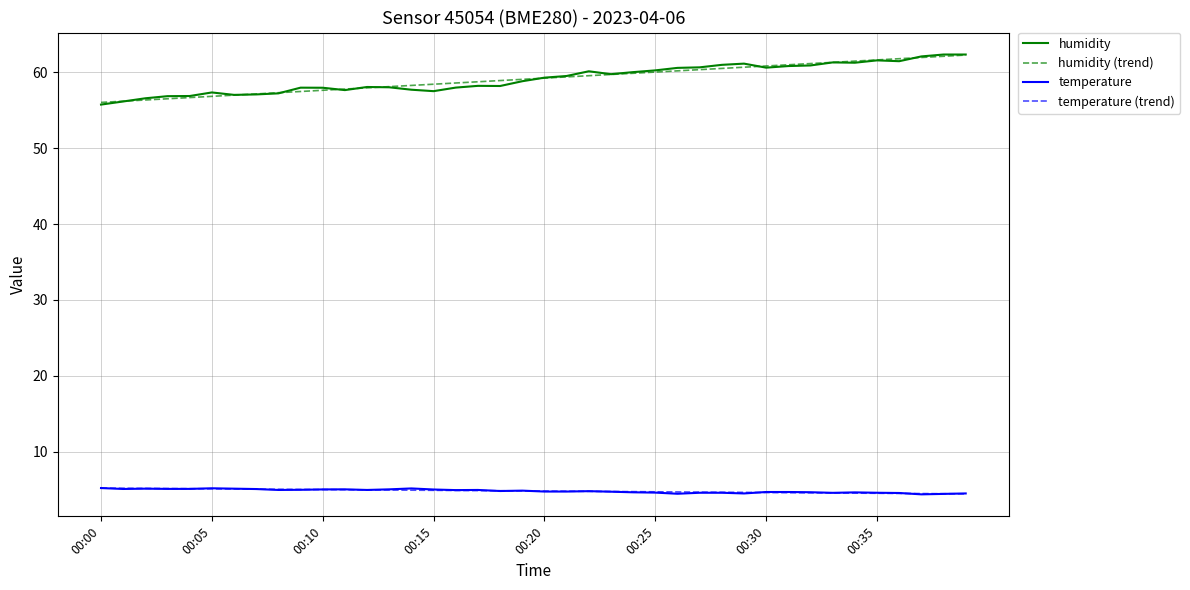

True or false: temperature (trend) and humidity intersect in this chart.

False